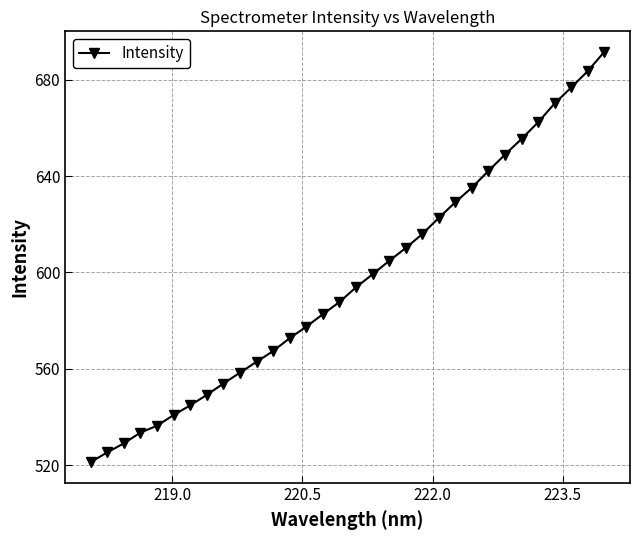

Does the chart display data point markers on the line(s)?

Yes